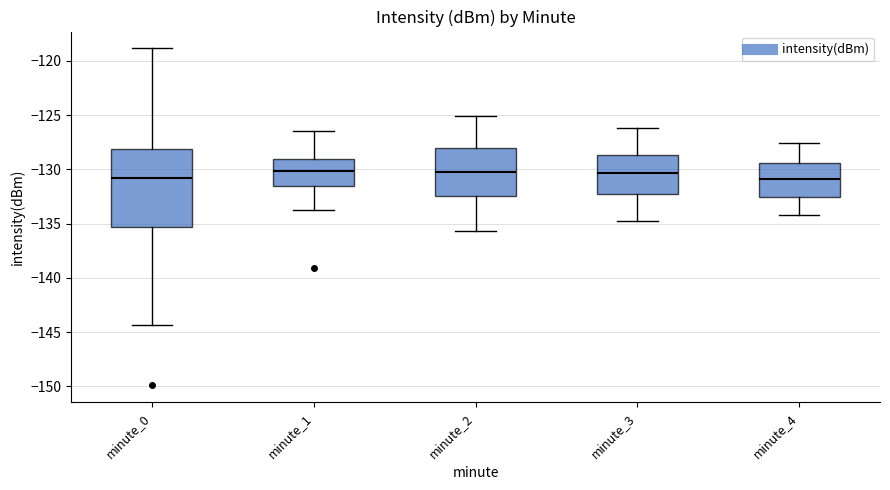

Which box is the tallest, from its lower edge to its upper edge?

minute_0